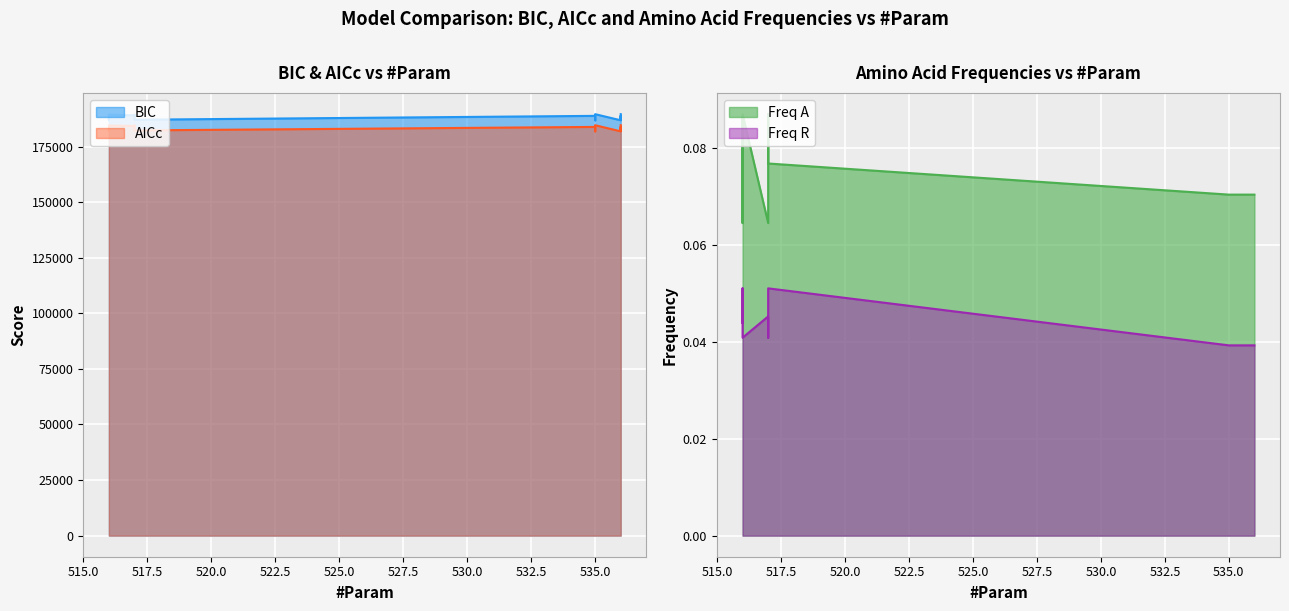

How many series are shown in this chart?

4